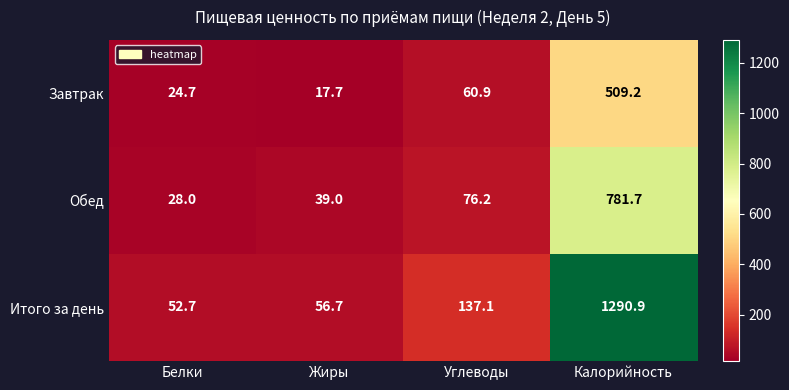

True or false: Обед has a value of 206.5 at Калорийность.

False